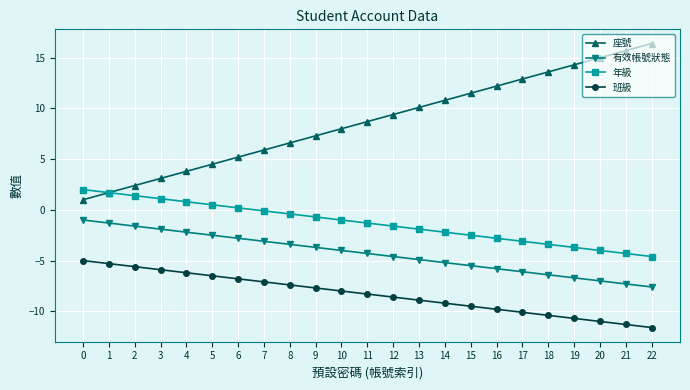

Reading left to right, transcribe all the data shown in this chart.

座號: 1.0	1.7	2.4	3.1	3.8	4.5	5.2	5.9	6.6	7.3	8.0	8.7	9.4	10.1	10.8	11.5	12.2	12.9	13.6	14.3	15.0	15.7	16.4
有效帳號狀態: -1.0	-1.3	-1.6	-1.9	-2.2	-2.5	-2.8	-3.1	-3.4	-3.7	-4.0	-4.3	-4.6	-4.9	-5.2	-5.5	-5.8	-6.1	-6.4	-6.7	-7.0	-7.3	-7.6
年級: 2.0	1.7	1.4	1.1	0.8	0.5	0.2	-0.1	-0.4	-0.7	-1.0	-1.3	-1.6	-1.9	-2.2	-2.5	-2.8	-3.1	-3.4	-3.7	-4.0	-4.3	-4.6
班級: -5.0	-5.3	-5.6	-5.9	-6.2	-6.5	-6.8	-7.1	-7.4	-7.7	-8.0	-8.3	-8.6	-8.9	-9.2	-9.5	-9.8	-10.1	-10.4	-10.7	-11.0	-11.3	-11.6